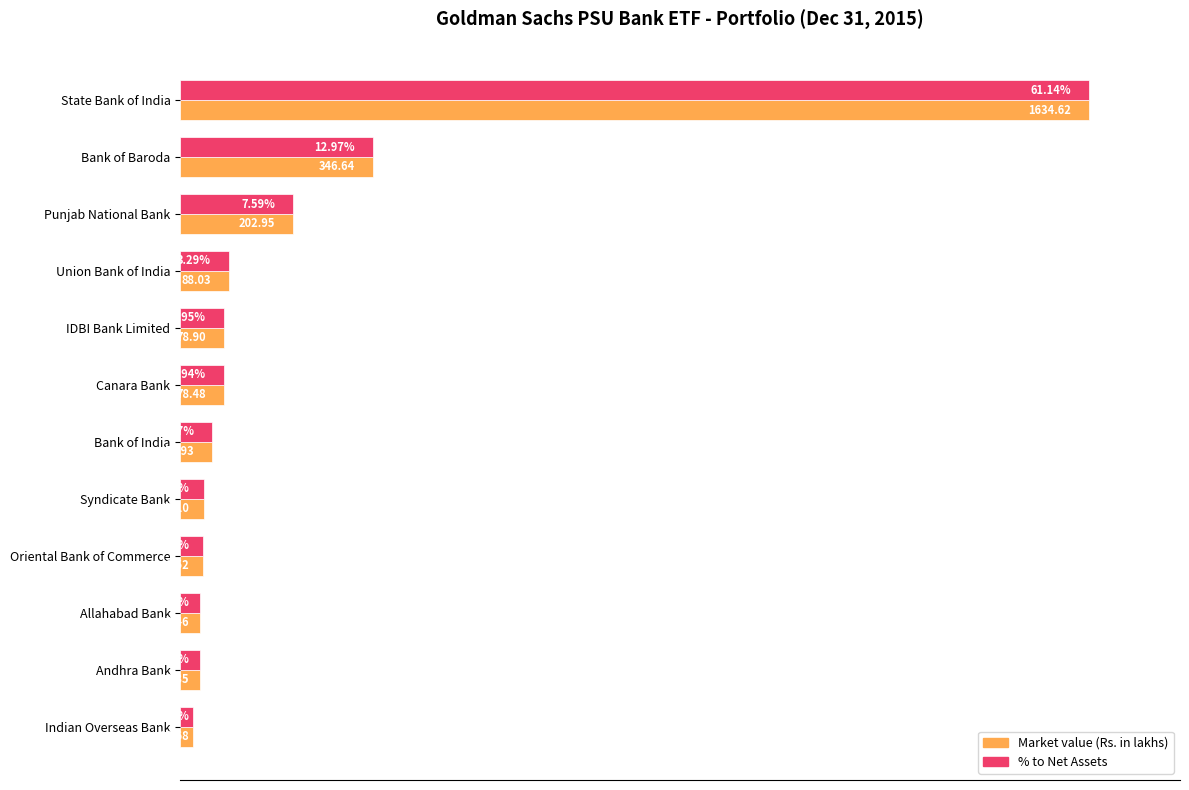

What are all the series names shown in the legend?

Market value (Rs. in lakhs), % to Net Assets